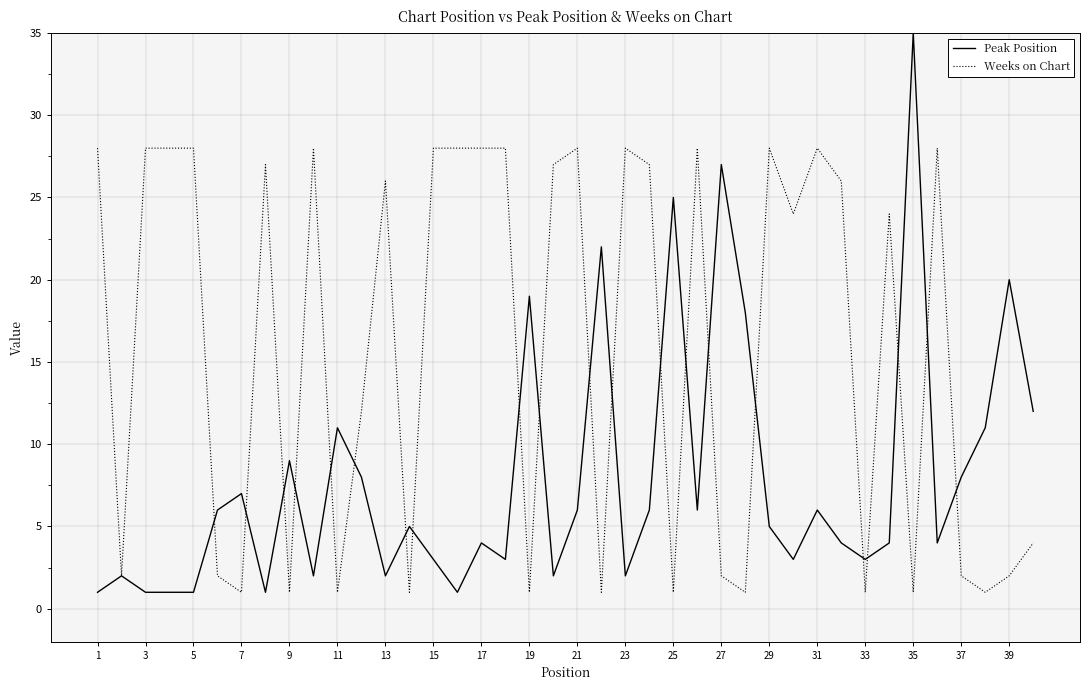

Which series has the largest total across all categories?

Weeks on Chart